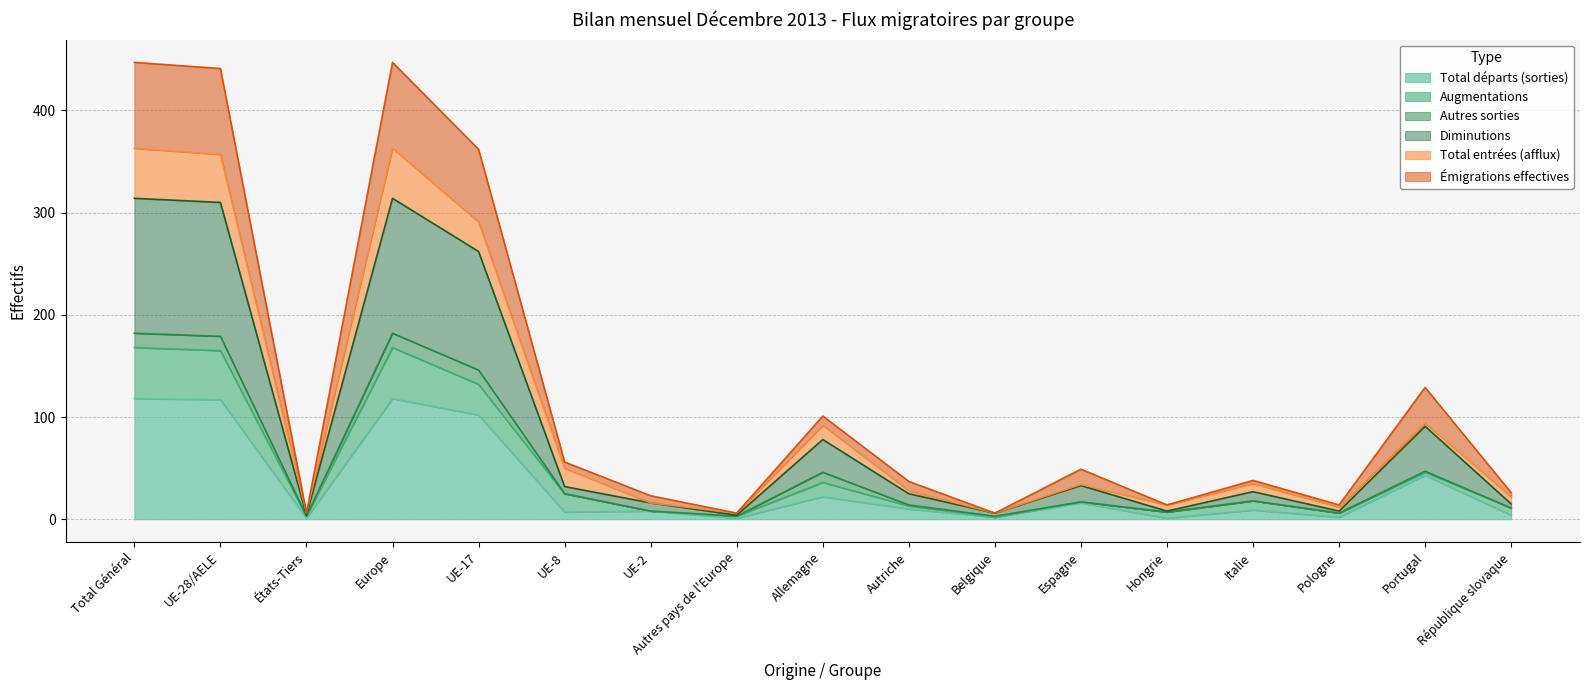

True or false: Diminutions and Total départs (sorties) cross at least once.

False